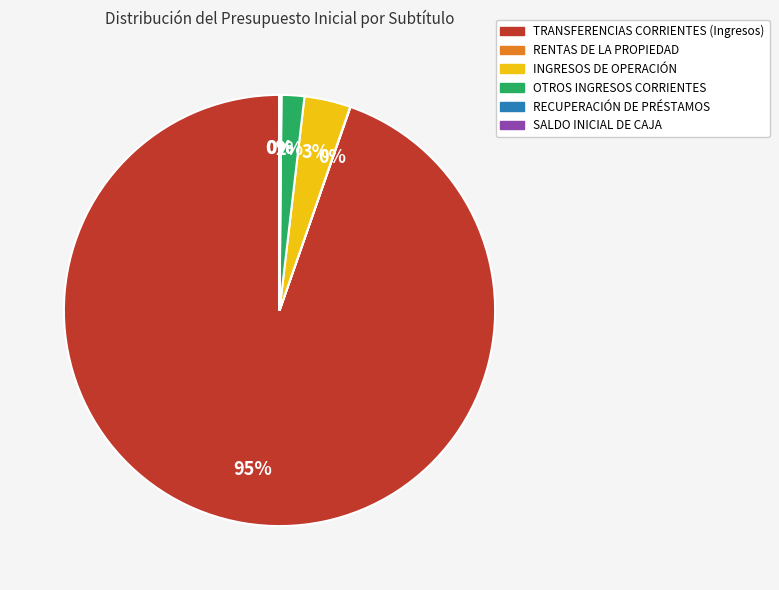

Which slice is the largest?

TRANSFERENCIAS CORRIENTES (Ingresos)